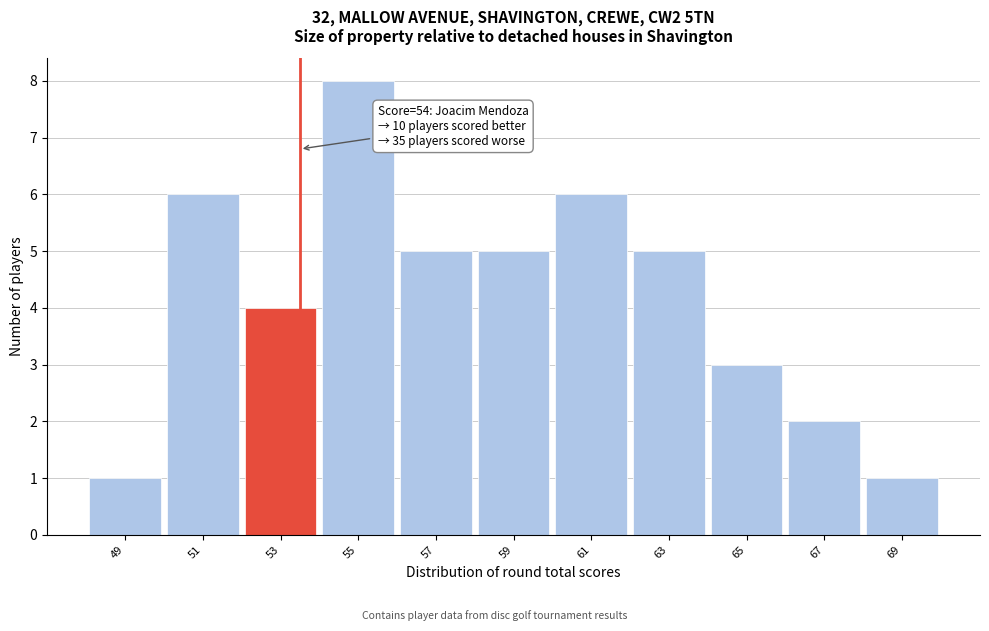

Reading left to right, transcribe all the data shown in this chart.

49=1	51=6	53=4	55=8	57=5	59=5	61=6	63=5	65=3	67=2	69=1